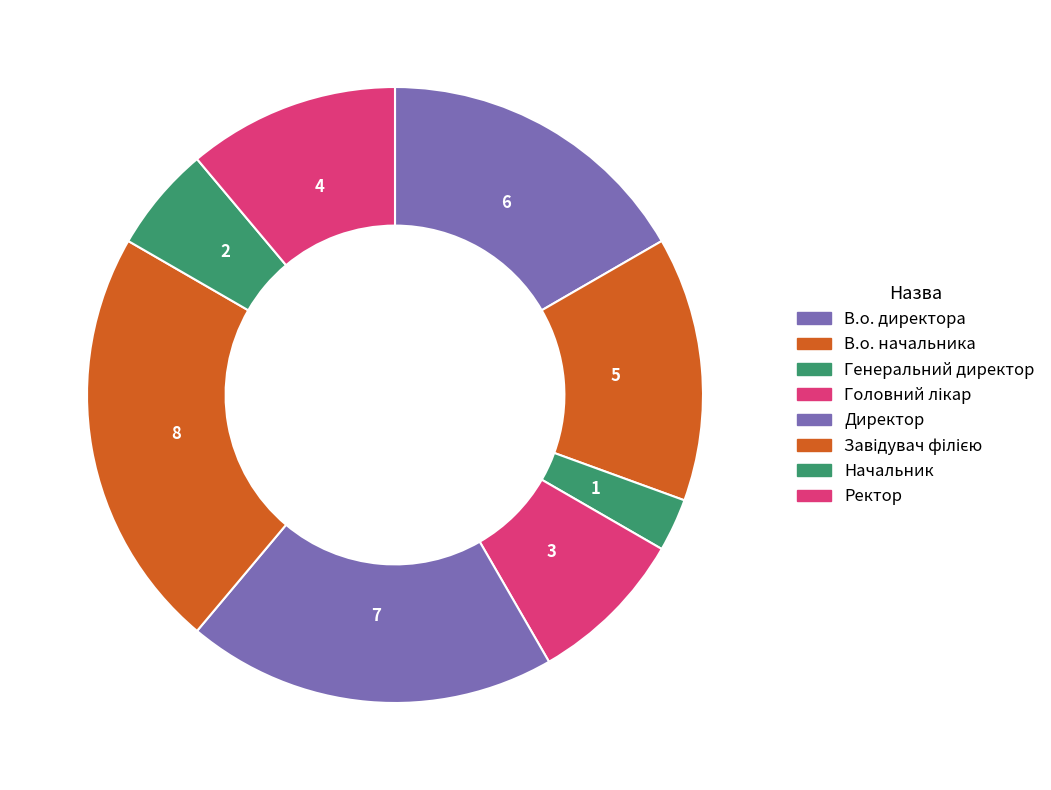

Which slice is the largest?

Завідувач філією